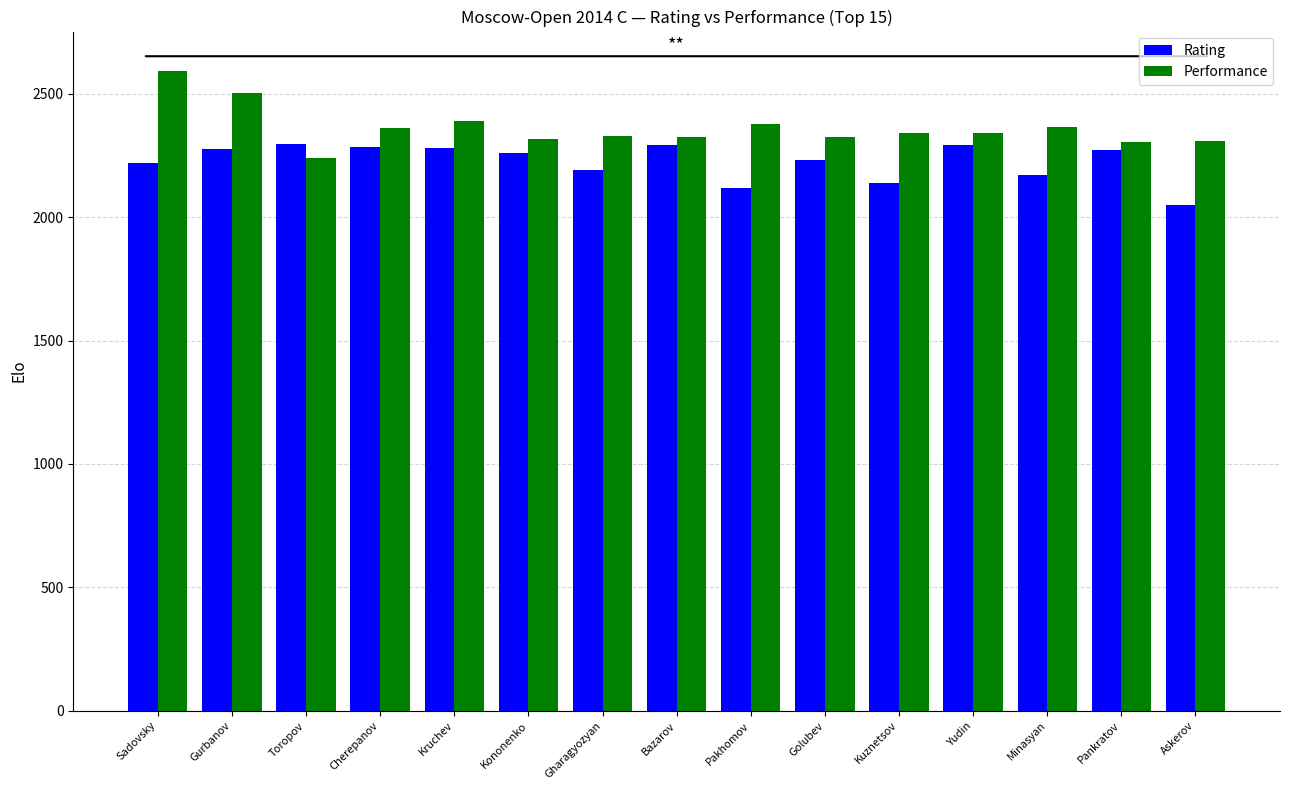

Is it true that Performance equals 2390 at Kruchev?

True